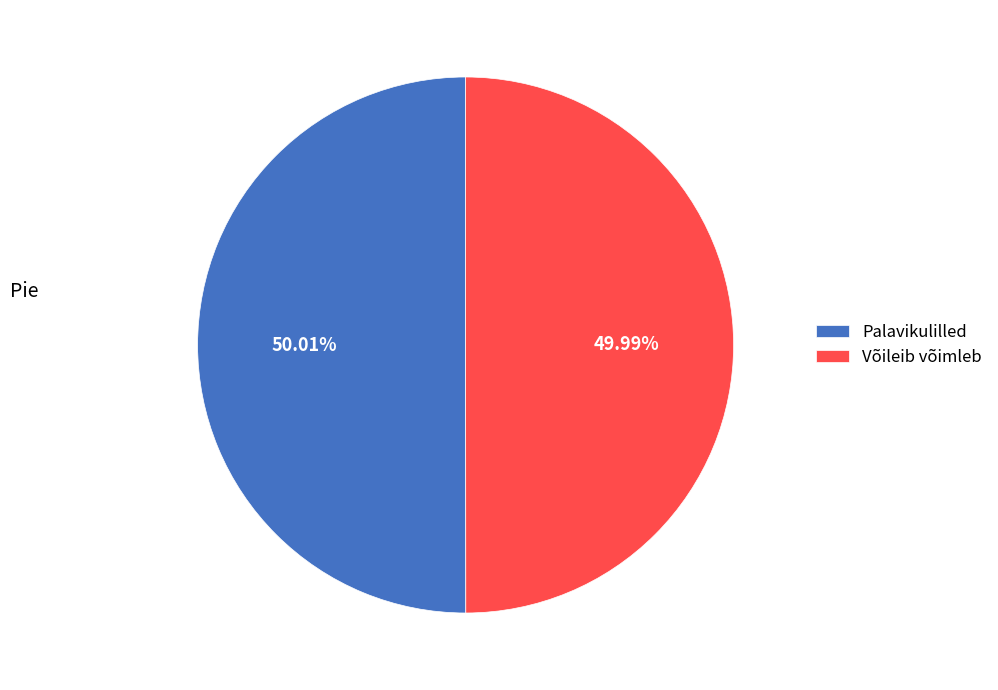

Approximately how many times larger is the value at Võileib võimleb compared to Palavikulilled?

1.0